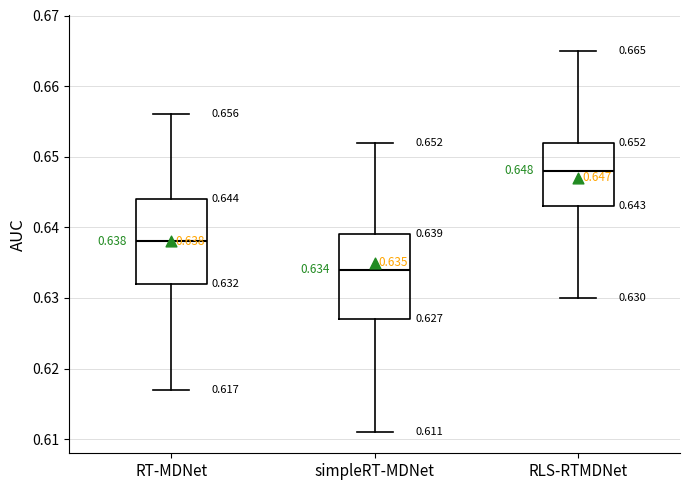

Which box has the highest median line?

RLS-RTMDNet